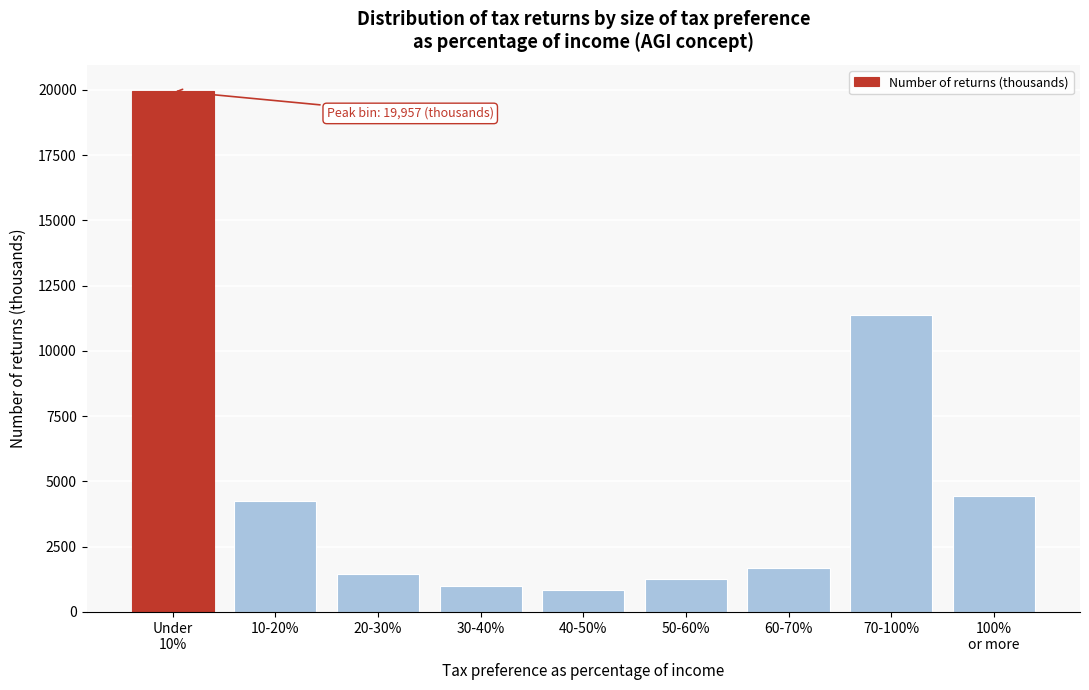

Reading left to right, what are all the values shown in this chart?

19957	4262	1468	986	825	1280	1674	11360	4427